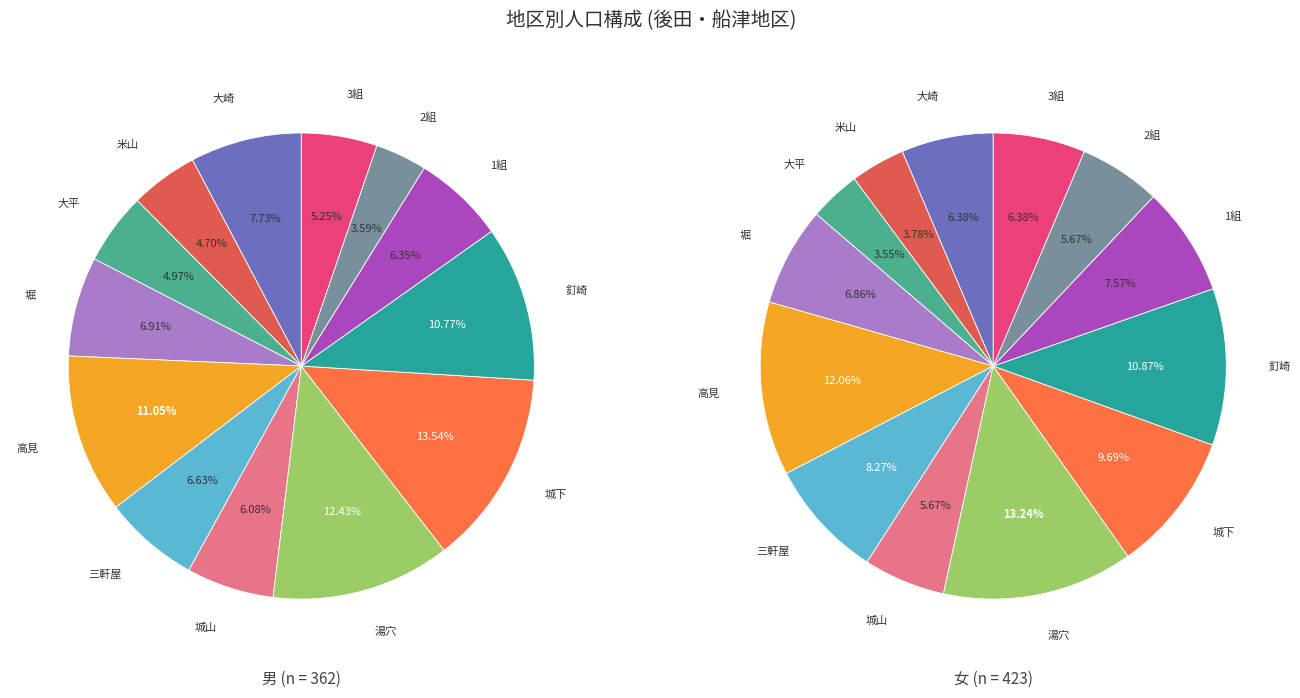

What percentage is the 堀 slice, to the nearest percent?

7%